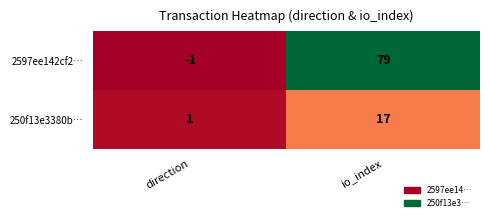

What is the spread (max minus min) of values at direction?

2